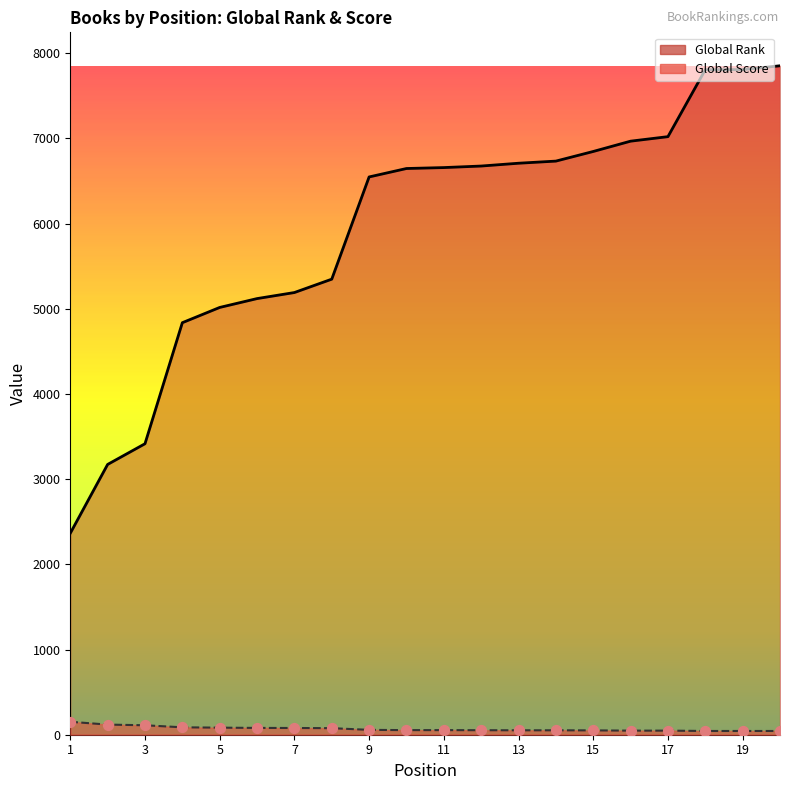

What are all the series names shown in the legend?

Global Rank, Global Score